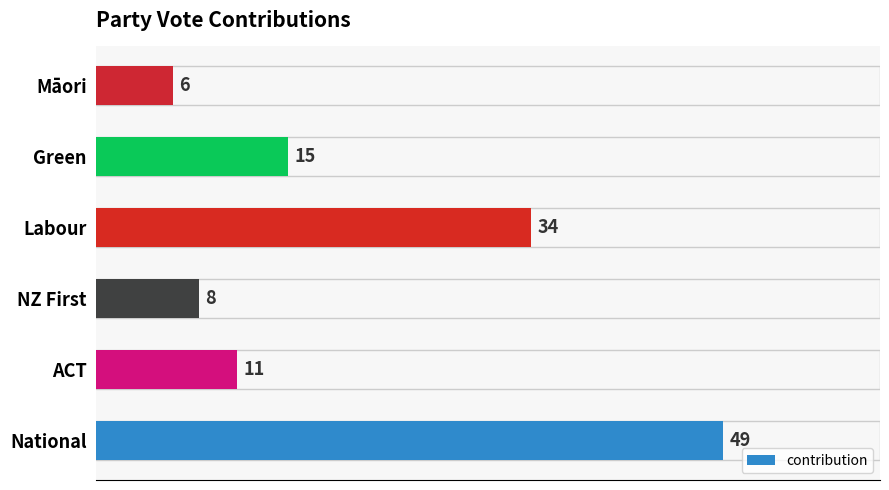

Between NZ First and Māori, which is larger?

NZ First